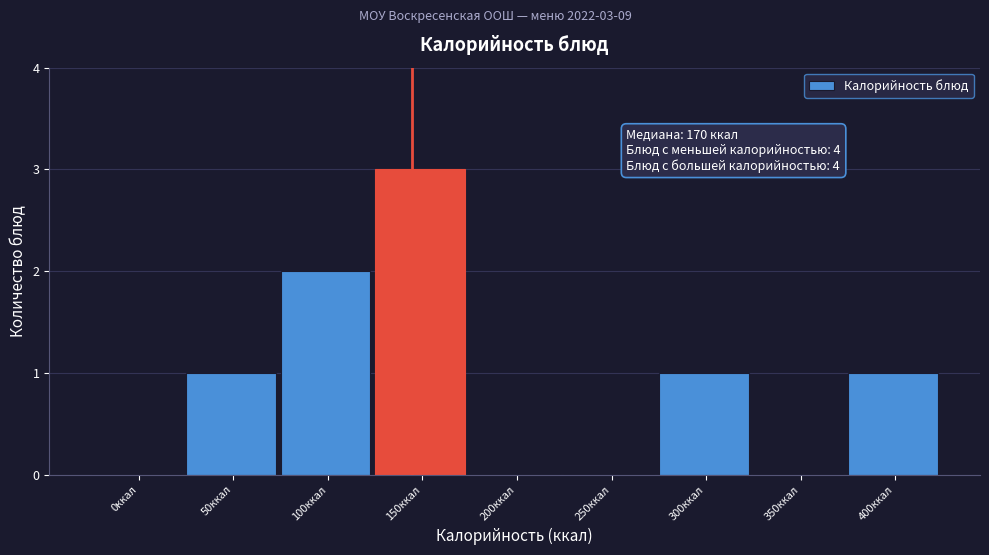

Reading right to left, extract all data points from this chart.

400ккал=1	350ккал=0	300ккал=1	250ккал=0	200ккал=0	150ккал=3	100ккал=2	50ккал=1	0ккал=0